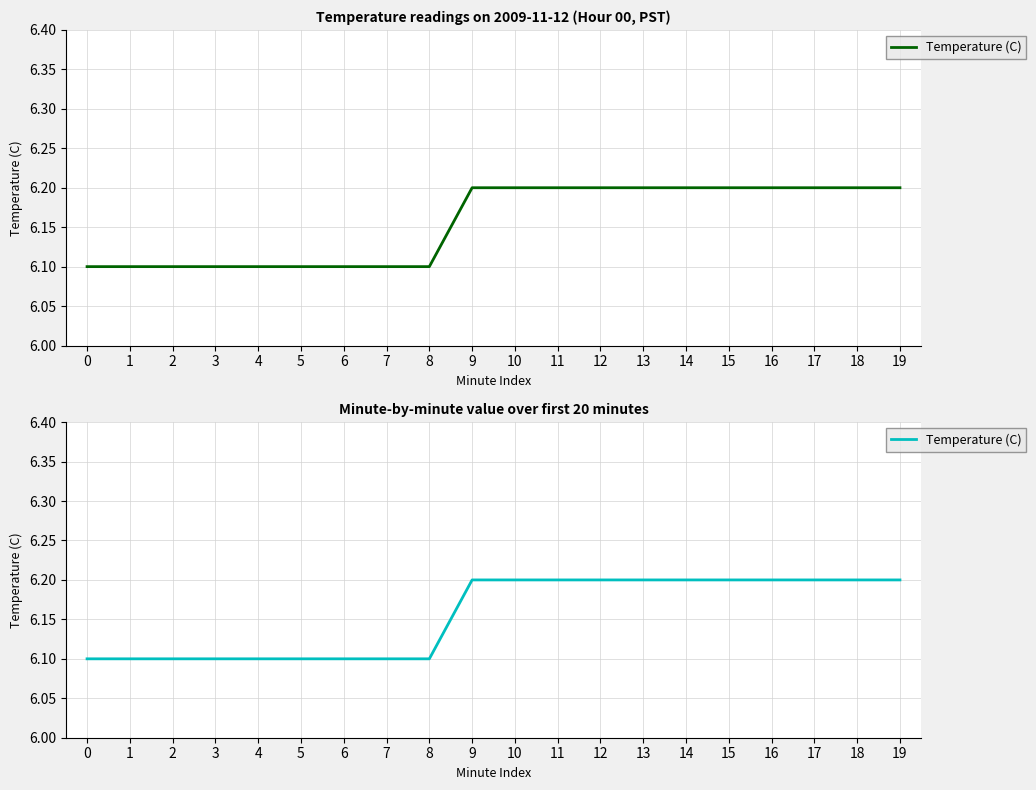

What is the approximate value at 7?

6.1